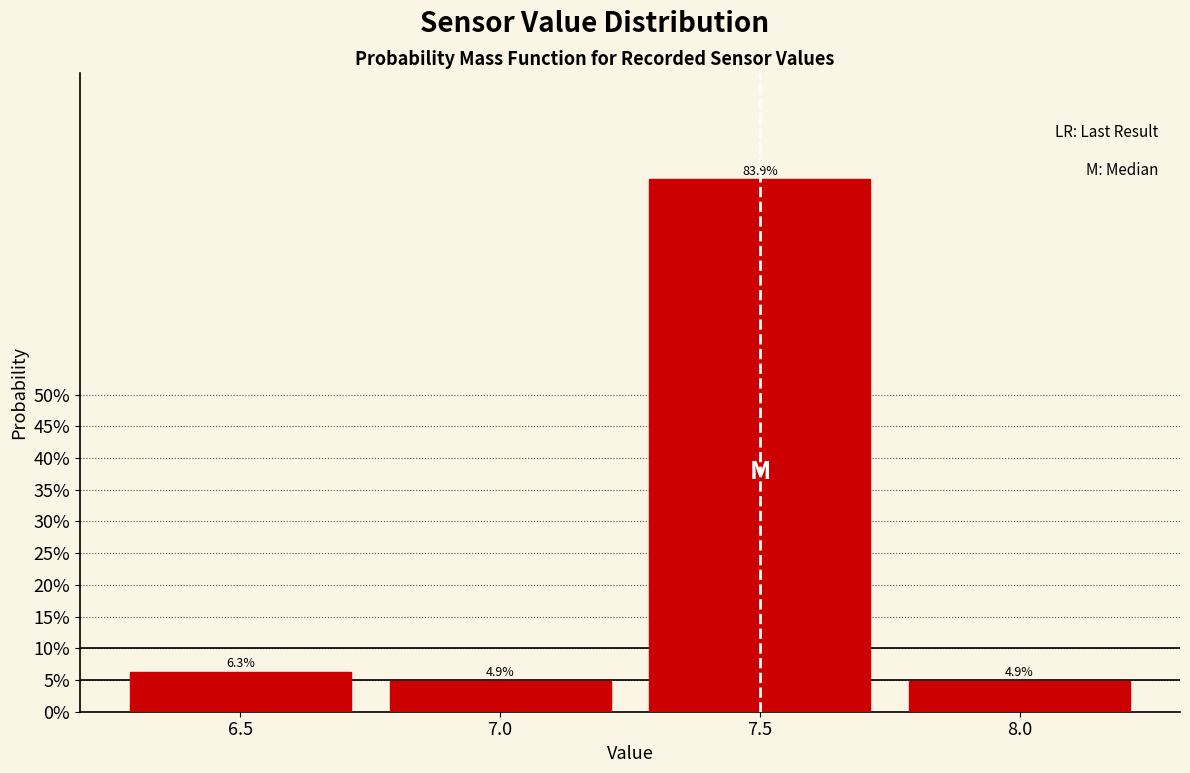

Reading left to right, transcribe all the data shown in this chart.

6.5=6.3	7.0=4.9	7.5=83.9	8.0=4.9